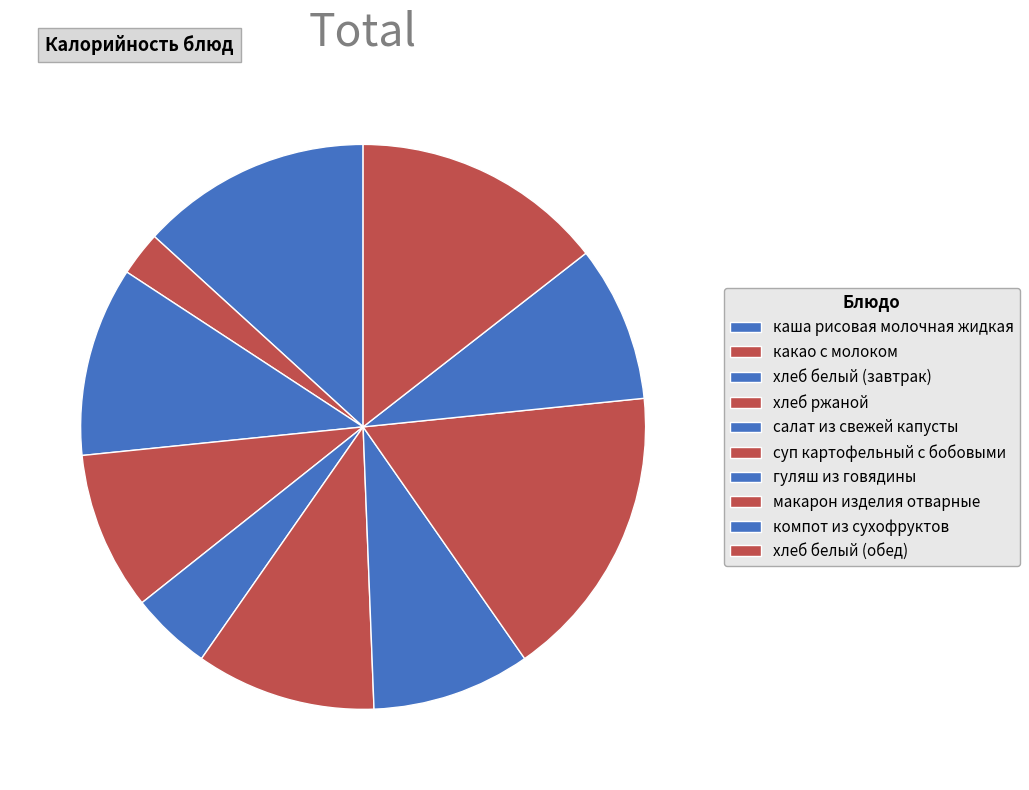

True or false: хлеб белый (обед) accounts for 23% of the total.

False